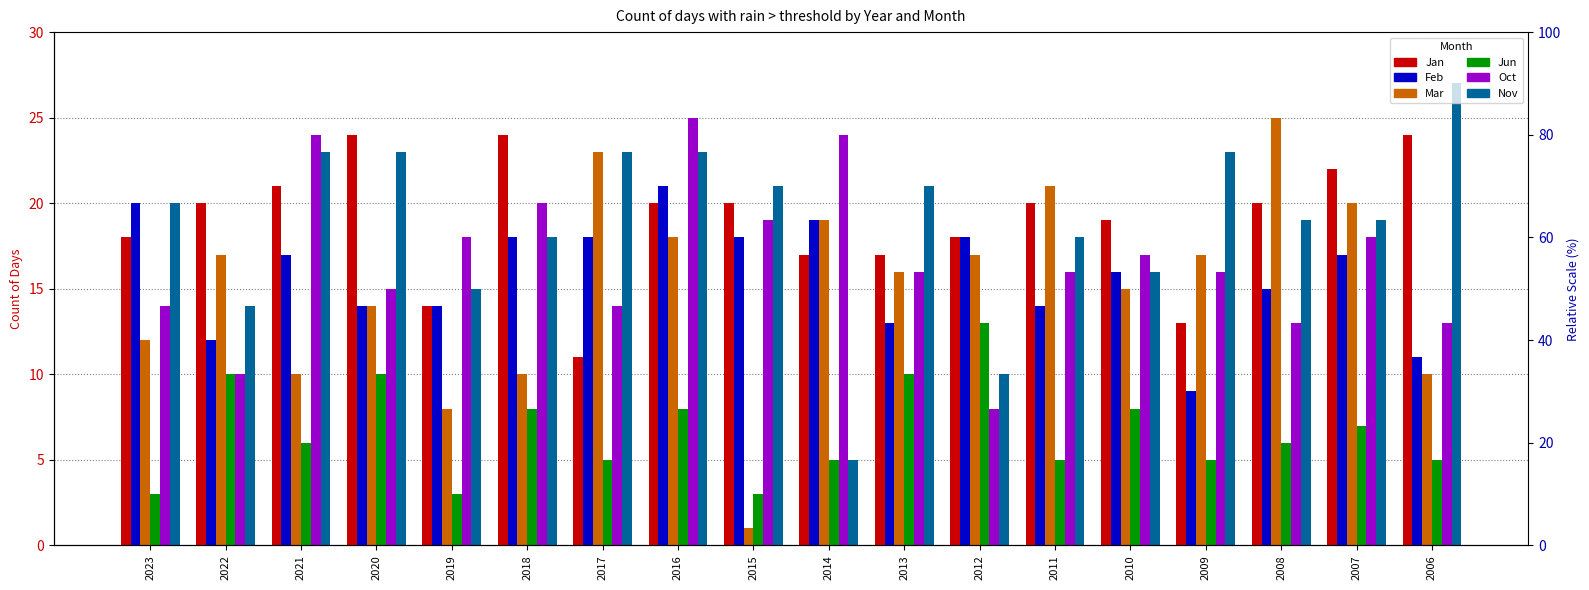

Which series changed the most between 2011 and 2006?

Mar